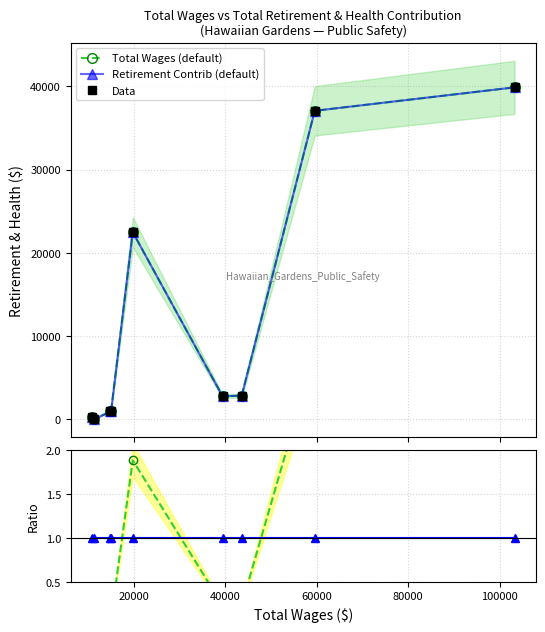

Does the chart display data point markers on the line(s)?

Yes